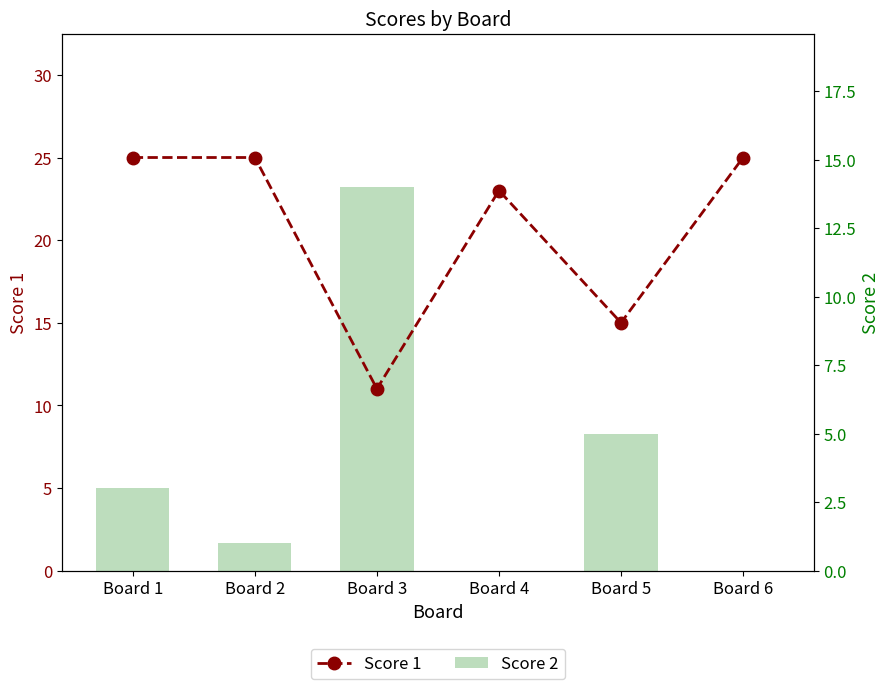

The value of Score 2 at Board 2 is 1. True or false?

True